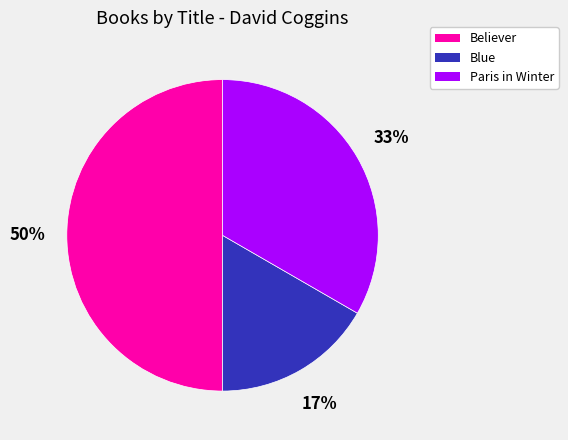

To the nearest percent, what is the difference between the largest and smallest slice percentages?

33%